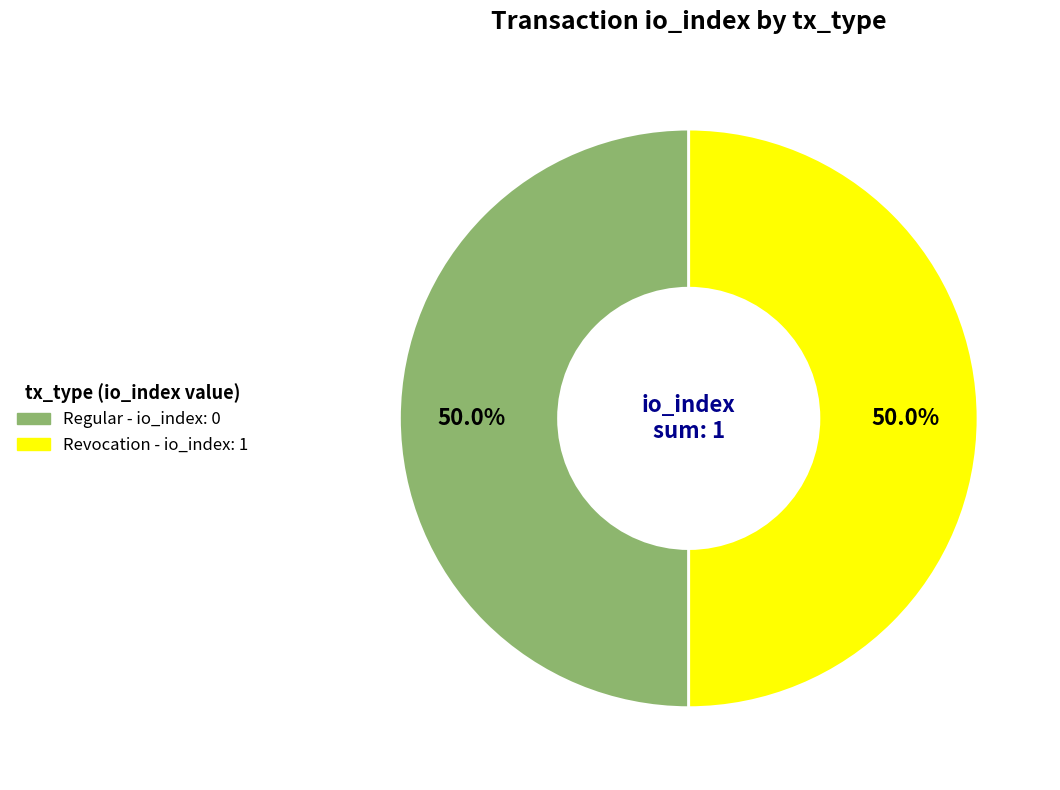

What is the largest slice in the pie chart?

Revocation (io_index=1)